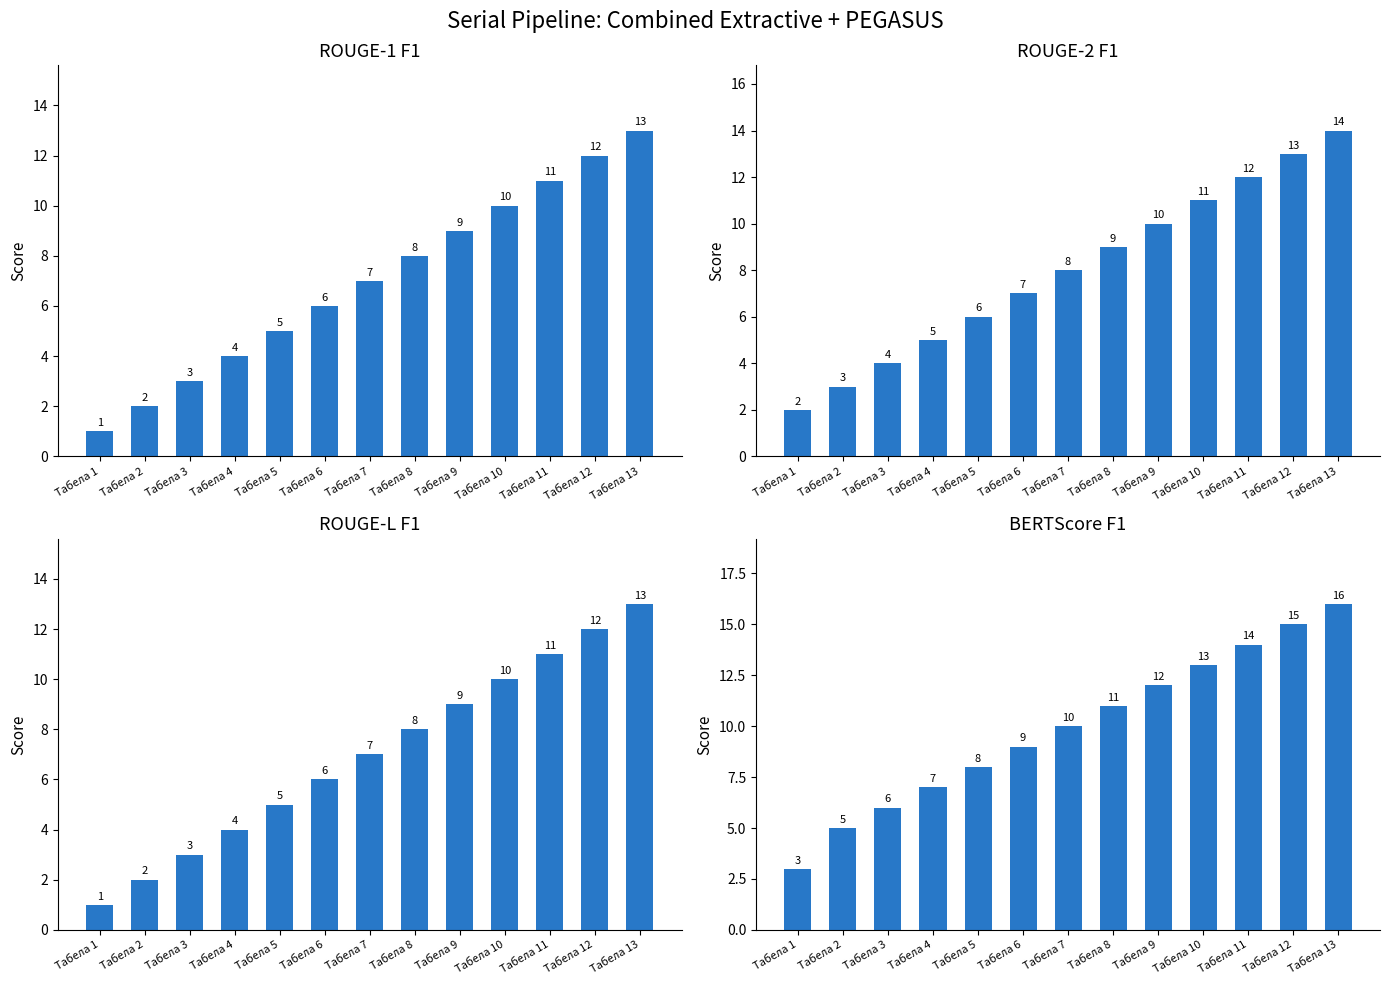

Is it true that BERTScore F1 equals 8 at Табела 5?

True